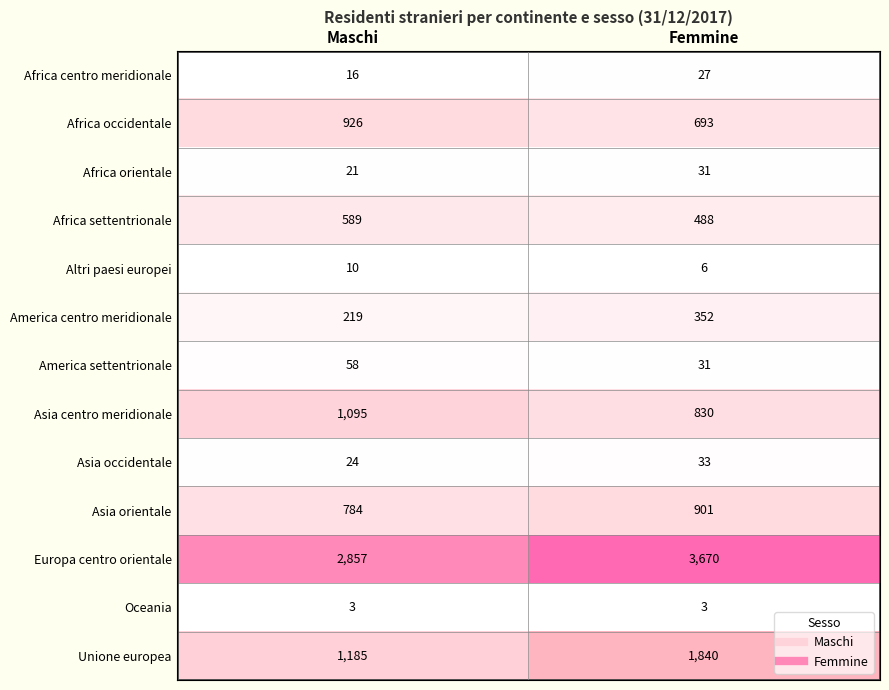

Where is Africa settentrionale nearest to the value 538?

Femmine